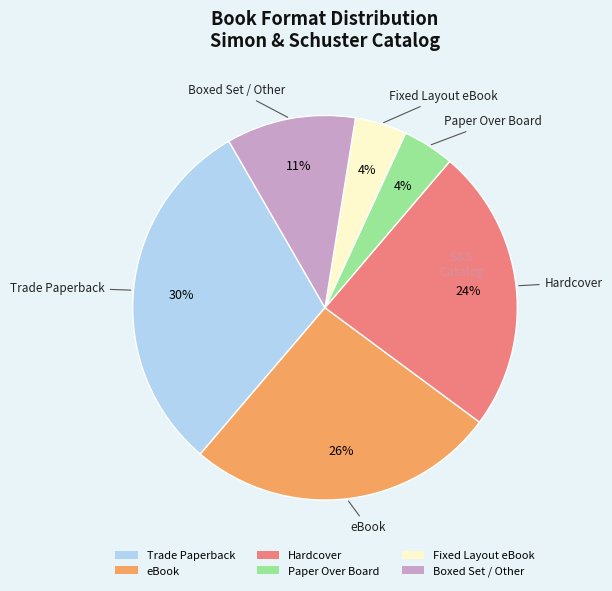

To the nearest percent, what portion does Trade Paperback represent?

30%